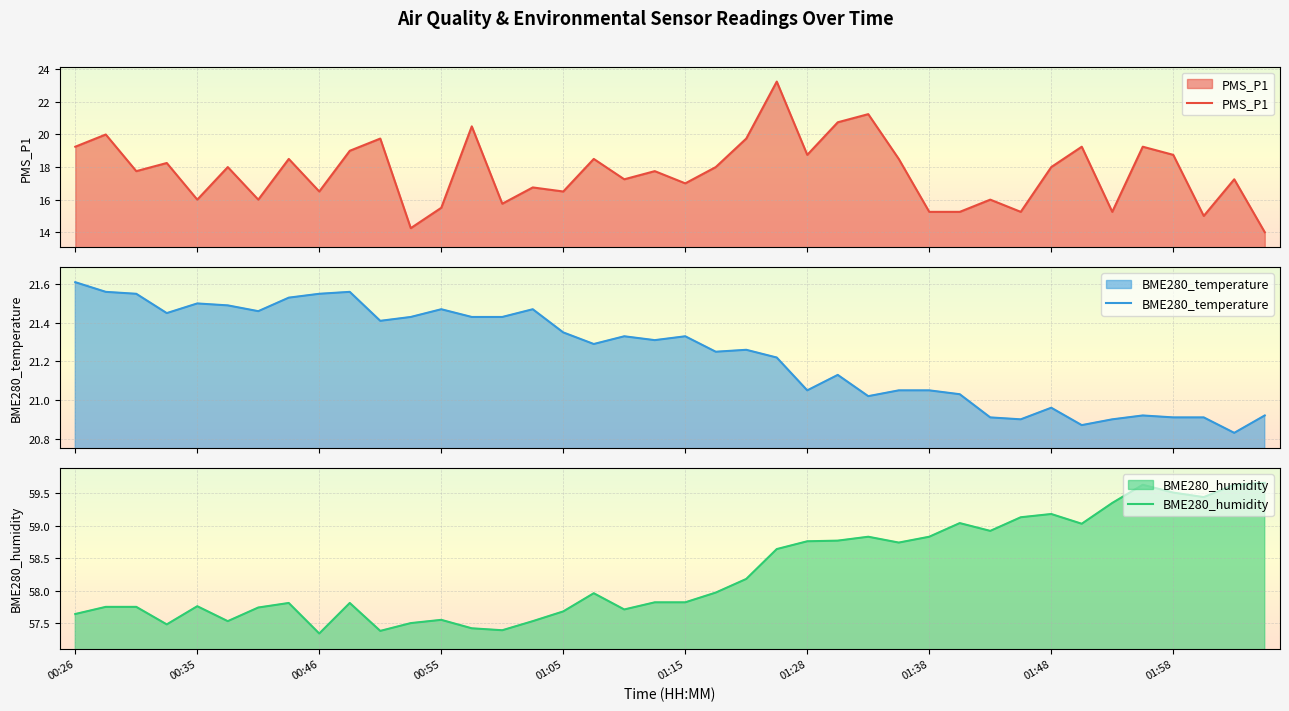

The value of BME280_humidity at 00:46 is 79.7. True or false?

False